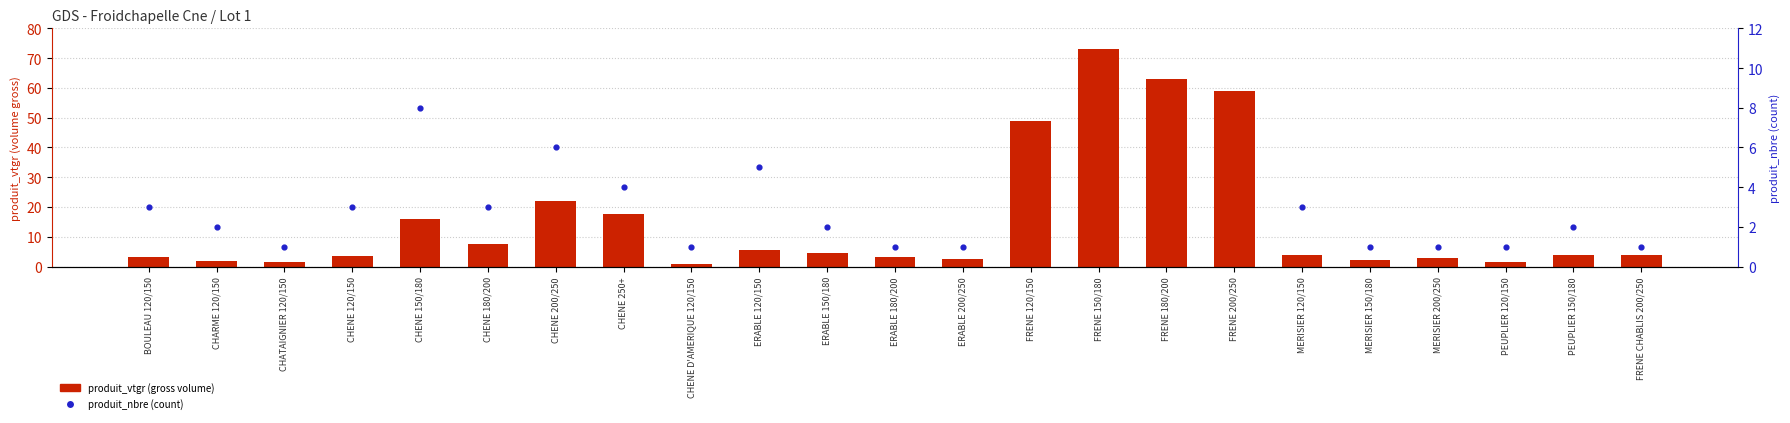

Is the value of produit_vtgr at PEUPLIER 150/180 greater than the value of produit_nbre at CHENE 120/150?

Yes